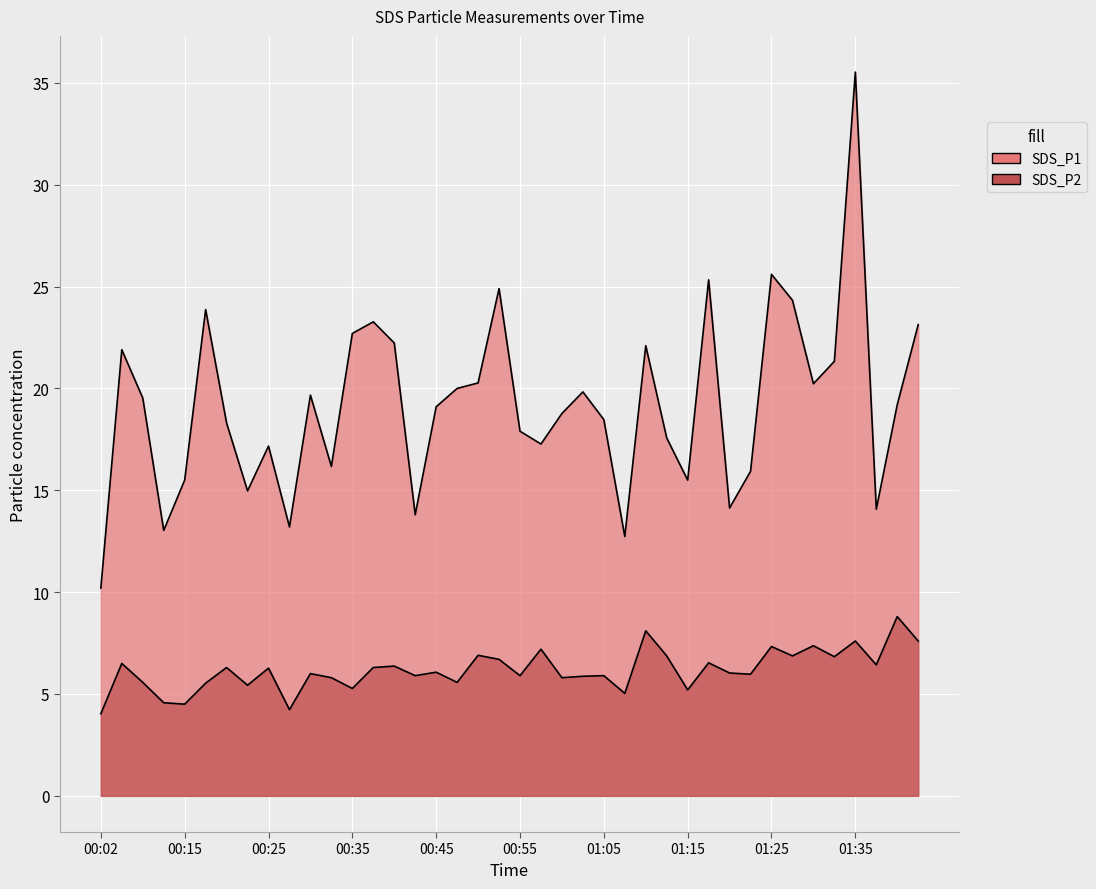

Between 00:04 and 00:47, which series saw the biggest shift?

SDS_P1